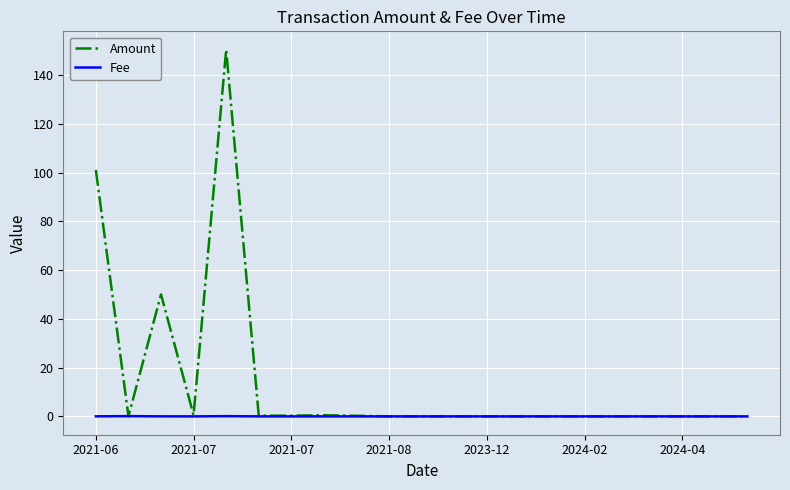

List the series in order of their peak value, highest first.

Amount, Fee